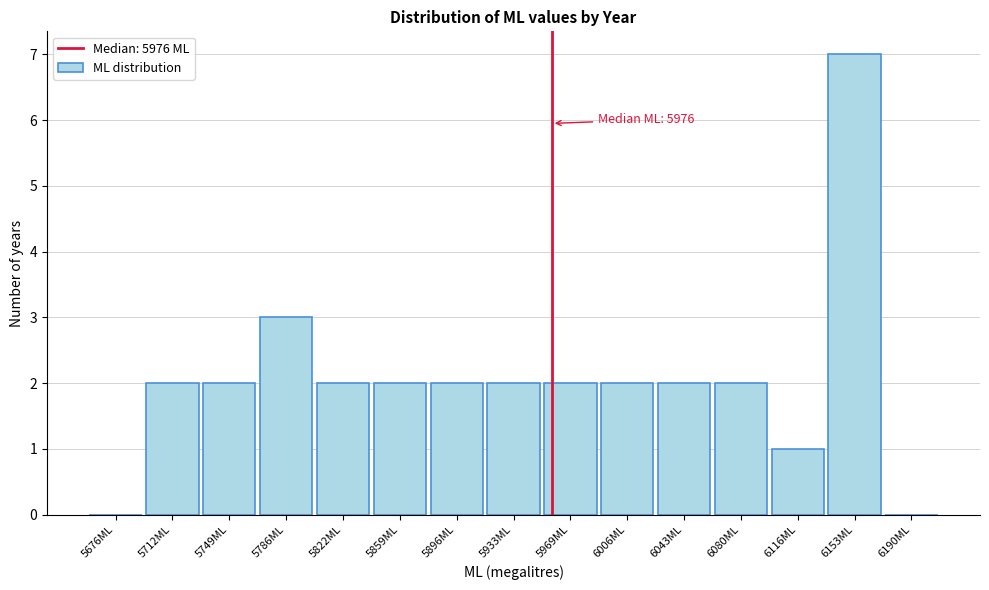

Reading left to right, list all the values displayed in this chart.

5676ML=0	5712ML=2	5749ML=2	5786ML=3	5822ML=2	5859ML=2	5896ML=2	5933ML=2	5969ML=2	6006ML=2	6043ML=2	6080ML=2	6116ML=1	6153ML=7	6190ML=0